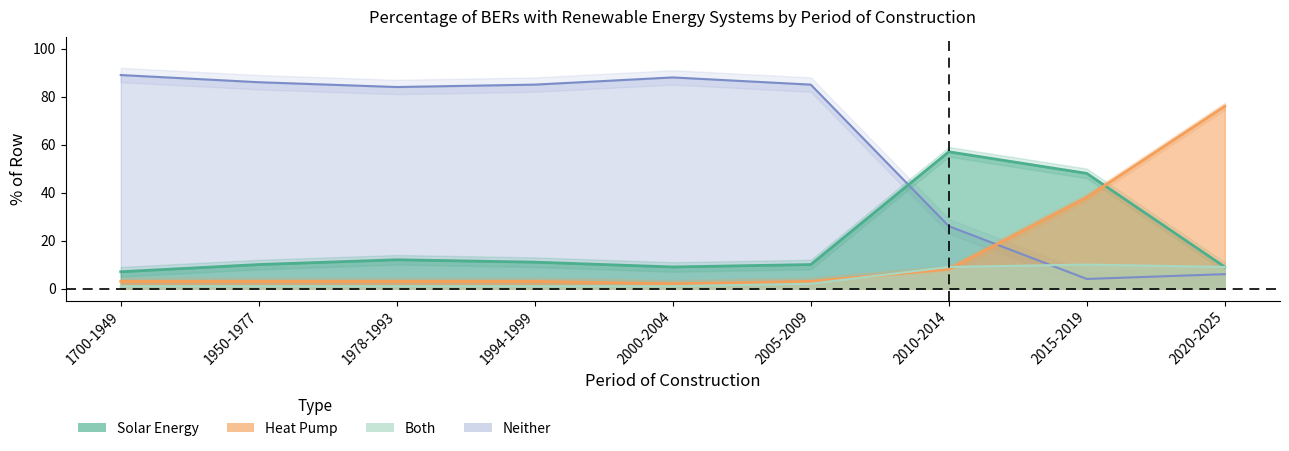

What is the sum of all Solar Energy values?

173